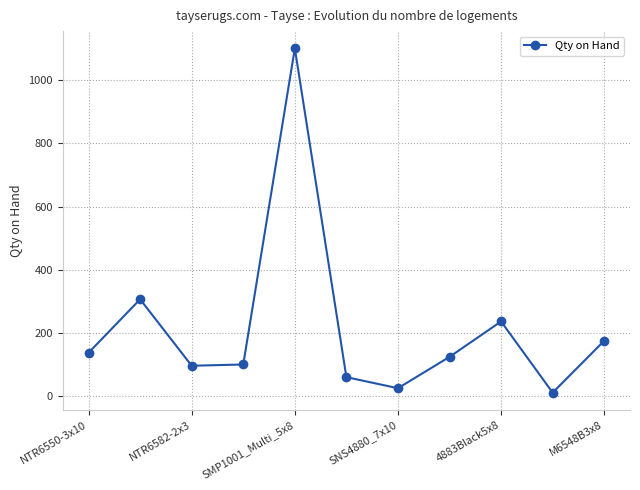

True or false: the data has more than 1 interior local peaks.

True